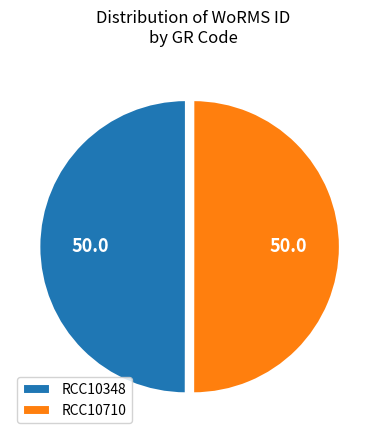

Do RCC10348 and RCC10710 together represent more than half of the pie?

Yes